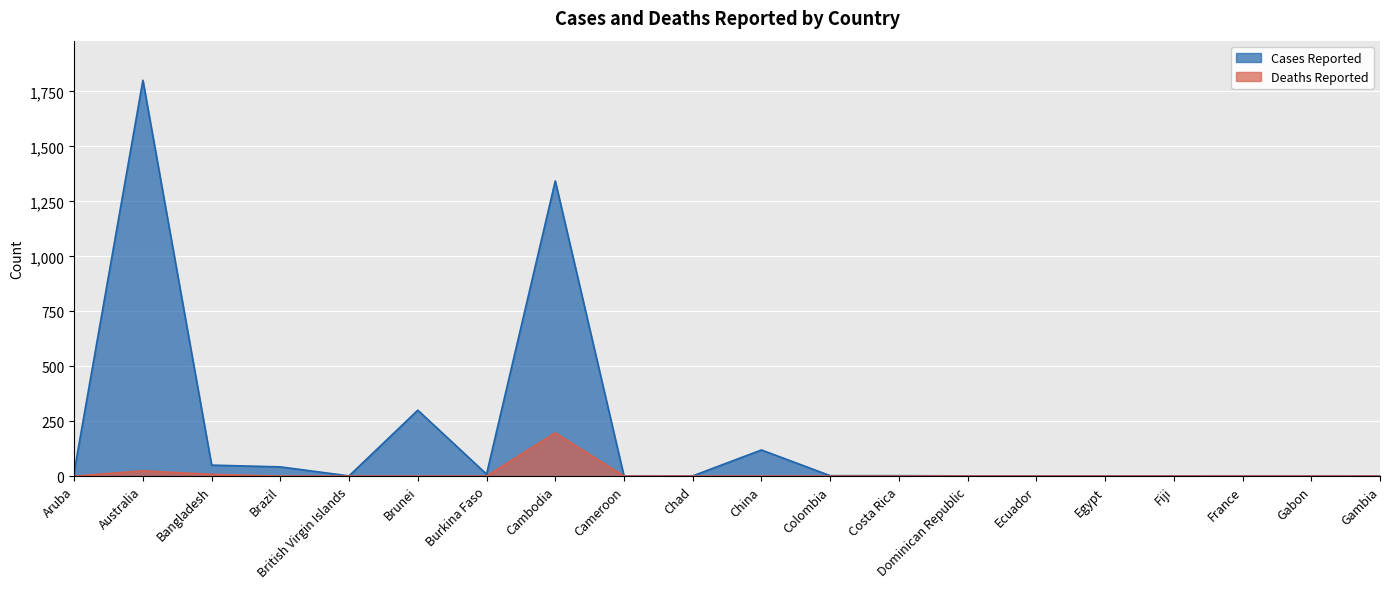

The value of Deaths Reported at Dominican Republic is 0. True or false?

True